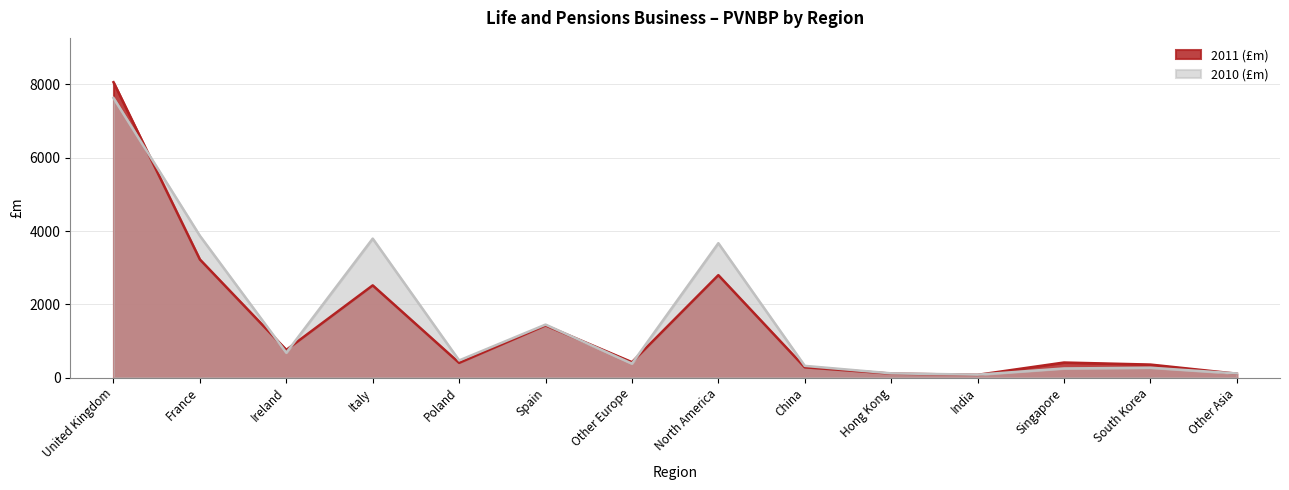

What is the value of the 2011 (£m) point at the 14th from the left?

107